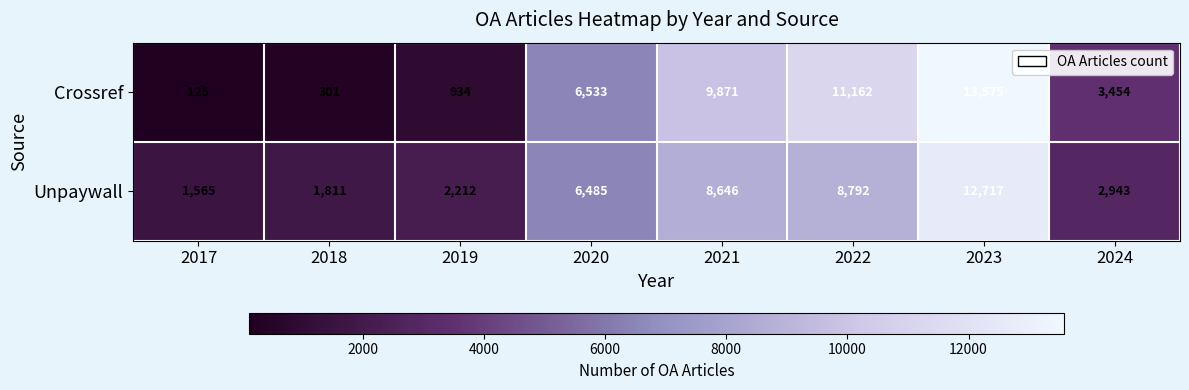

Rank the series at 2017 from lowest to highest value.

Crossref, Unpaywall